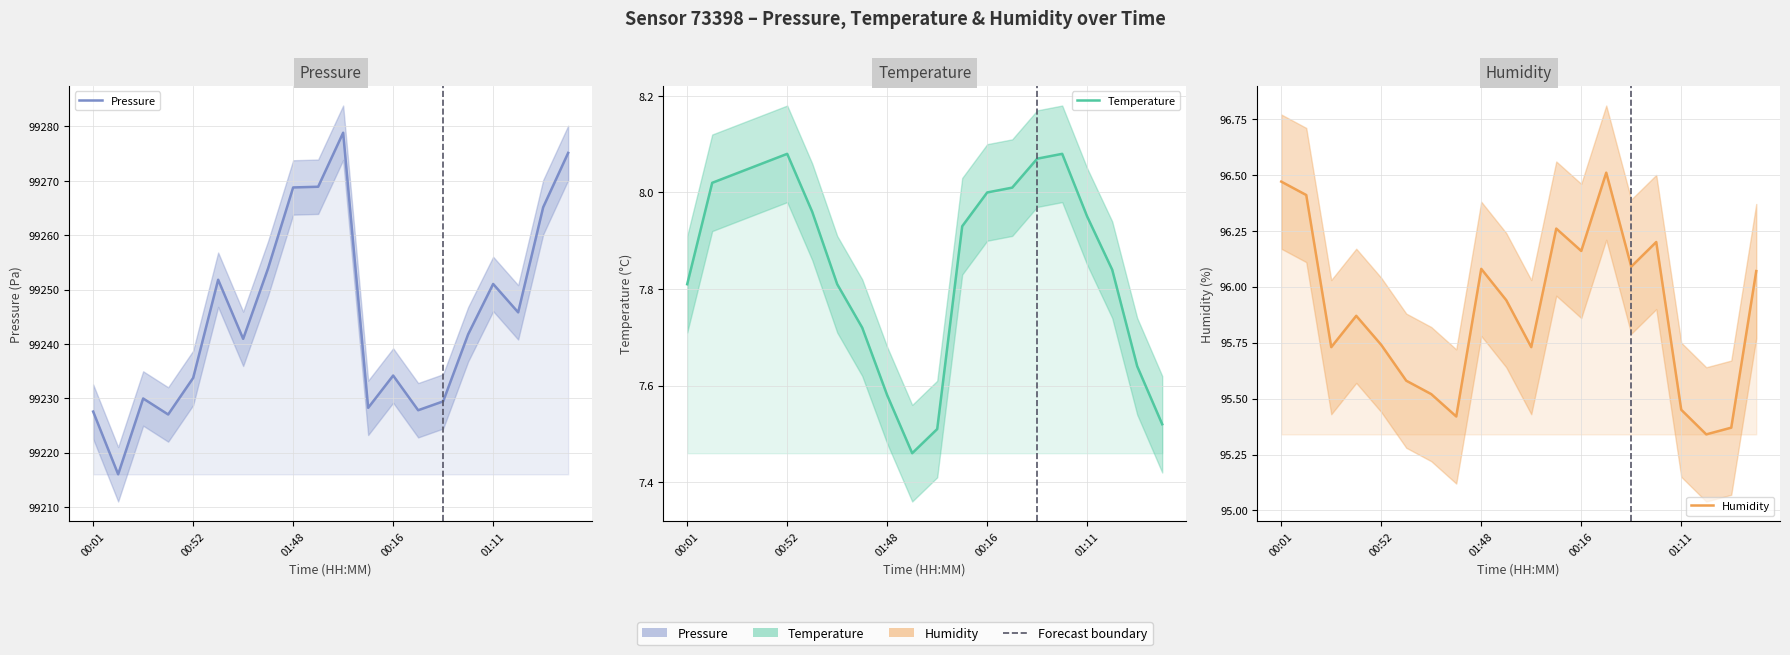

What is the maximum value shown in the chart?

99278.8